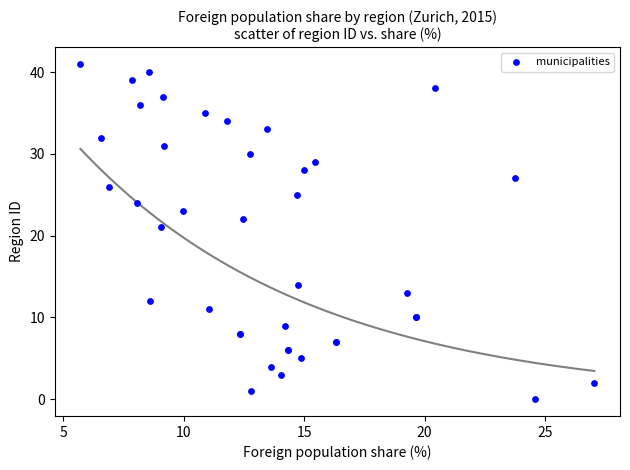

What Y value in the scatter plot is closest to 20?

21